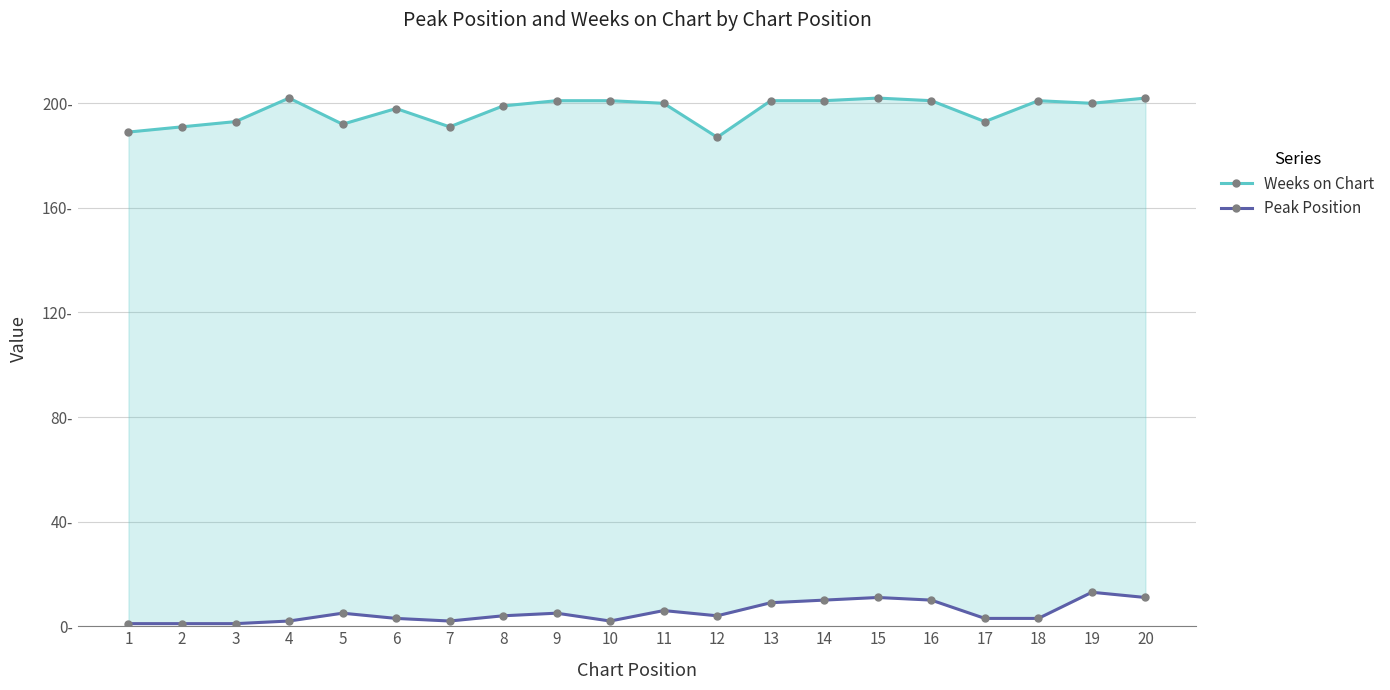

Which series has the widest spread of values?

Weeks on Chart